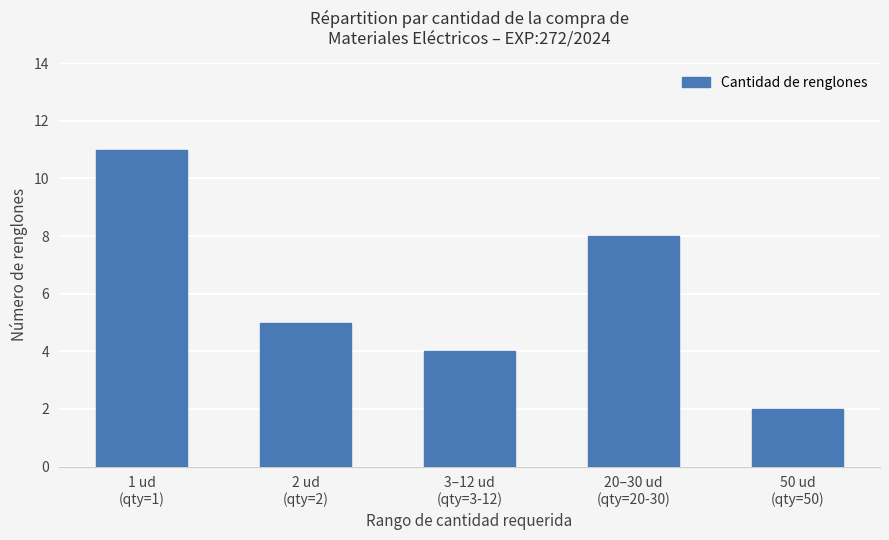

Reading left to right, what are all the values shown in this chart?

11	5	4	8	2